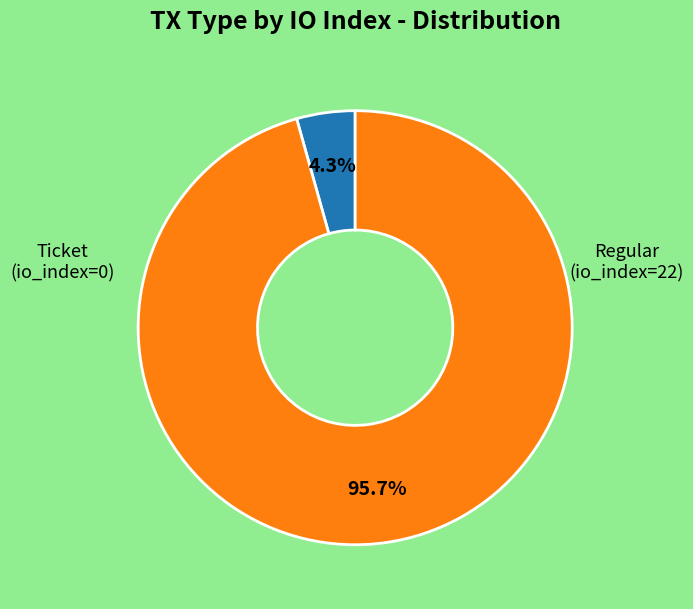

How many slices are in this pie chart?

2